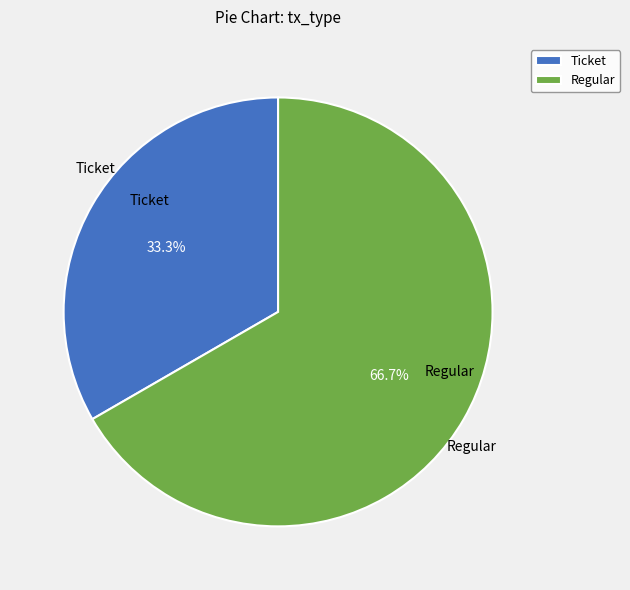

Is there a majority slice in this chart?

Yes